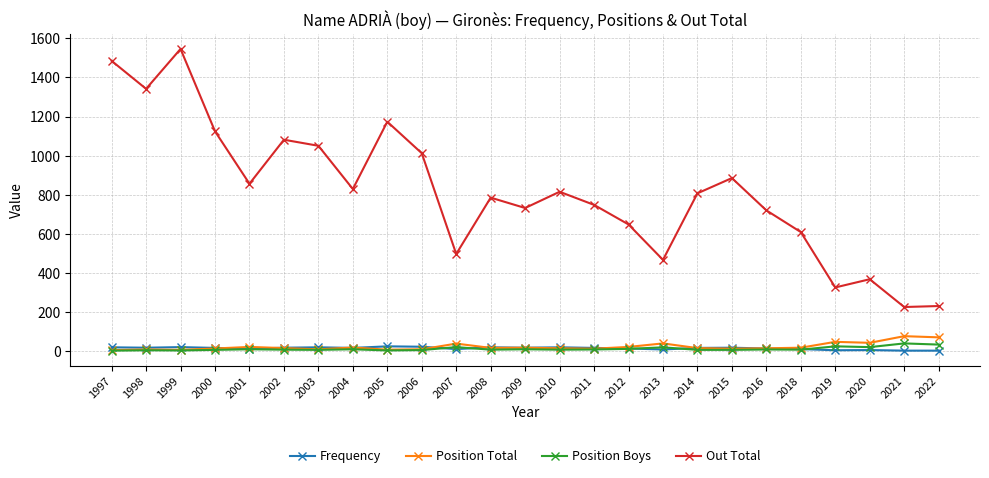

True or false: Out Total and Frequency intersect in this chart.

False